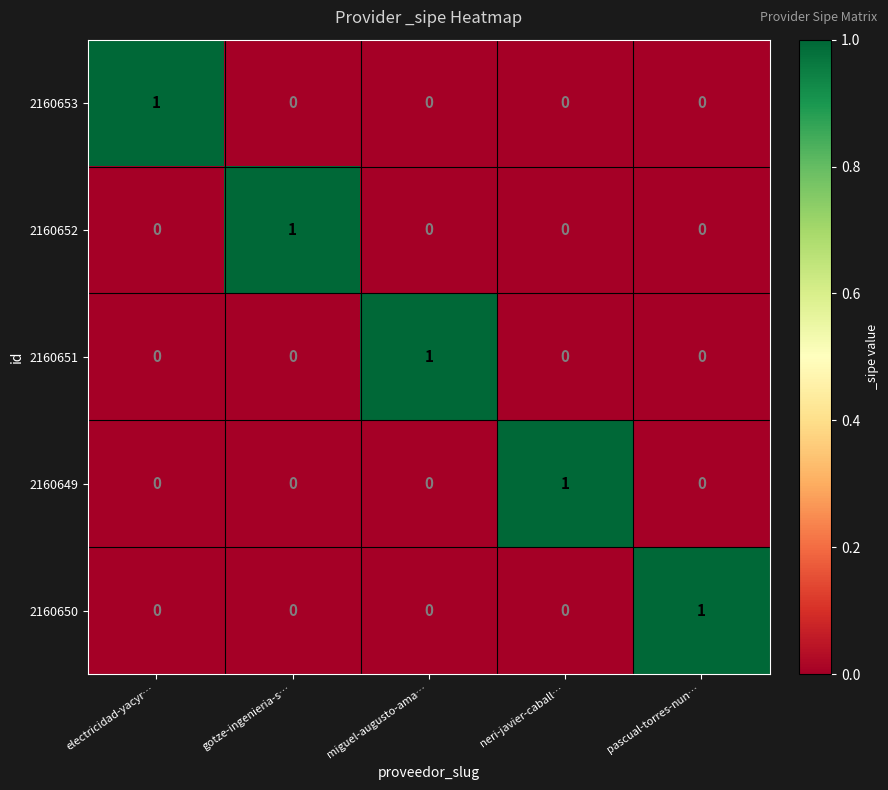

How many series are shown in this chart?

5